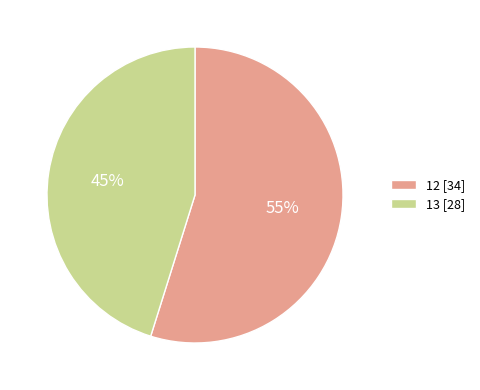

What is the ratio of the value at 12 [34] to the value at 13 [28]?

1.2